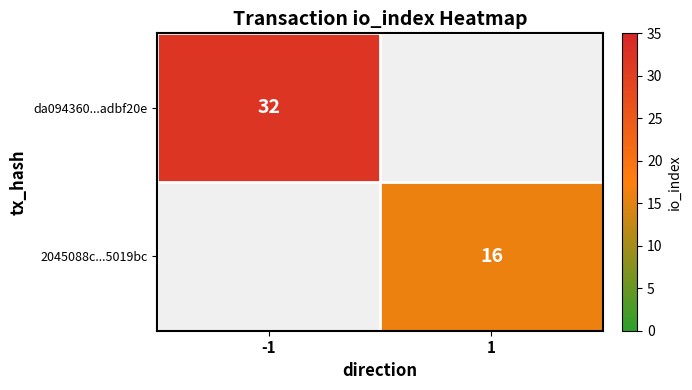

The value of 2045088c...5019bc at 1 is 16. True or false?

True